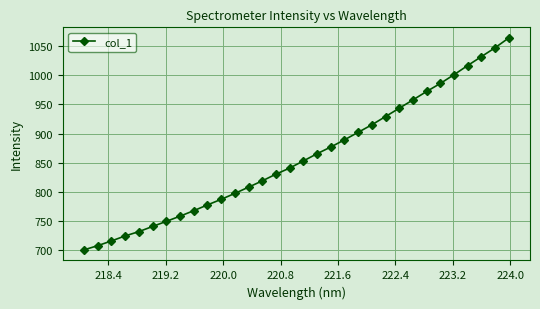

How many series are shown in this chart?

1